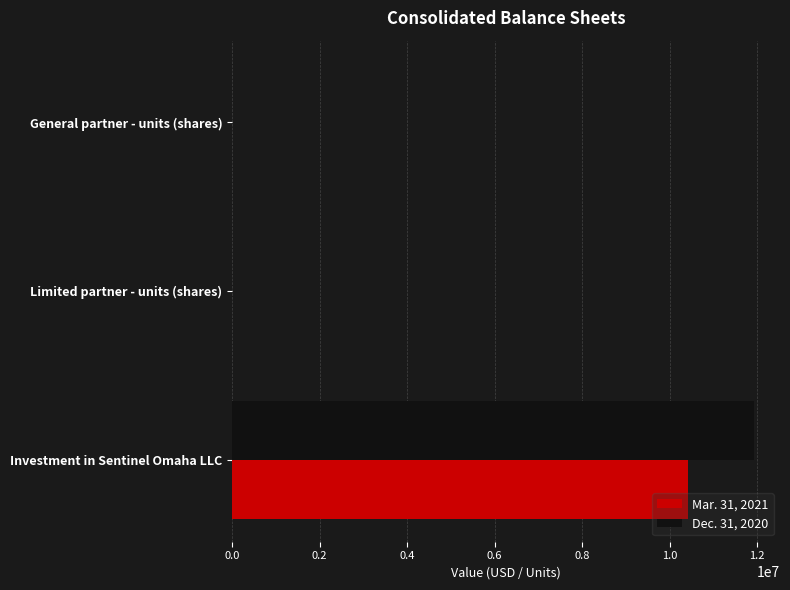

The value of Dec. 31, 2020 at Investment in Sentinel Omaha LLC is 11923033. True or false?

True